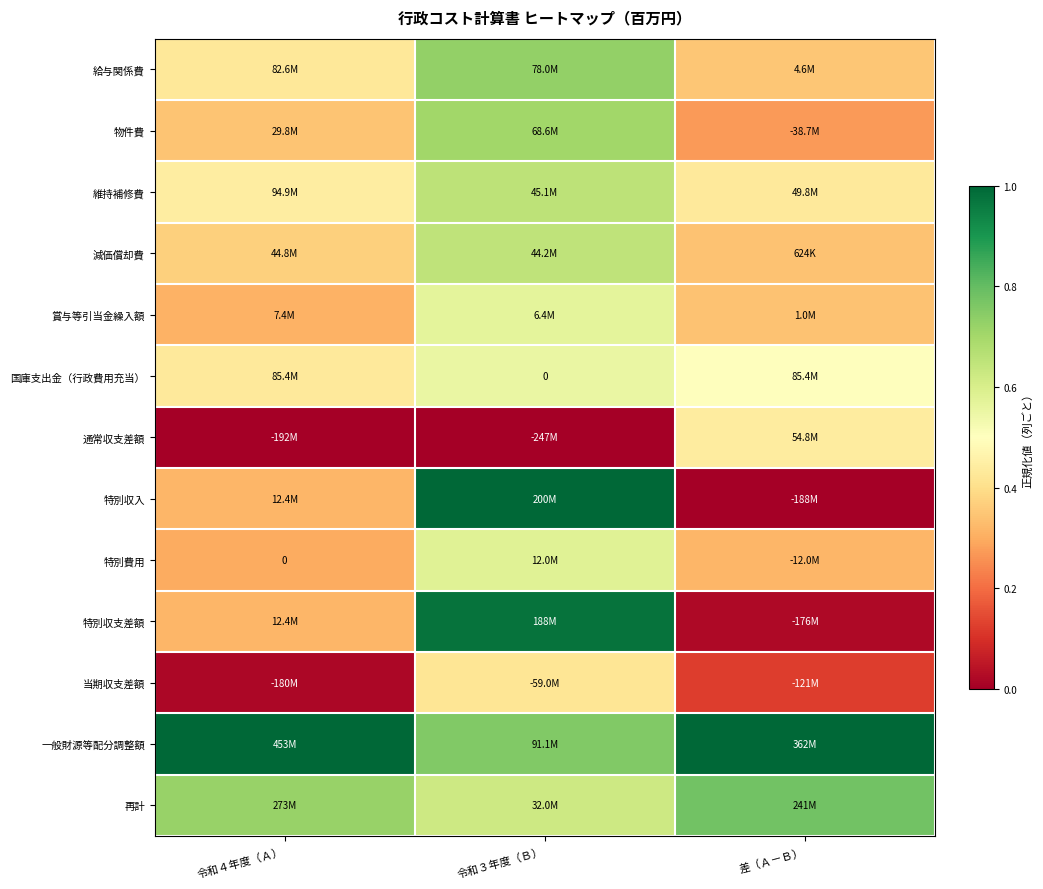

Which series has the widest spread of values?

特別収入